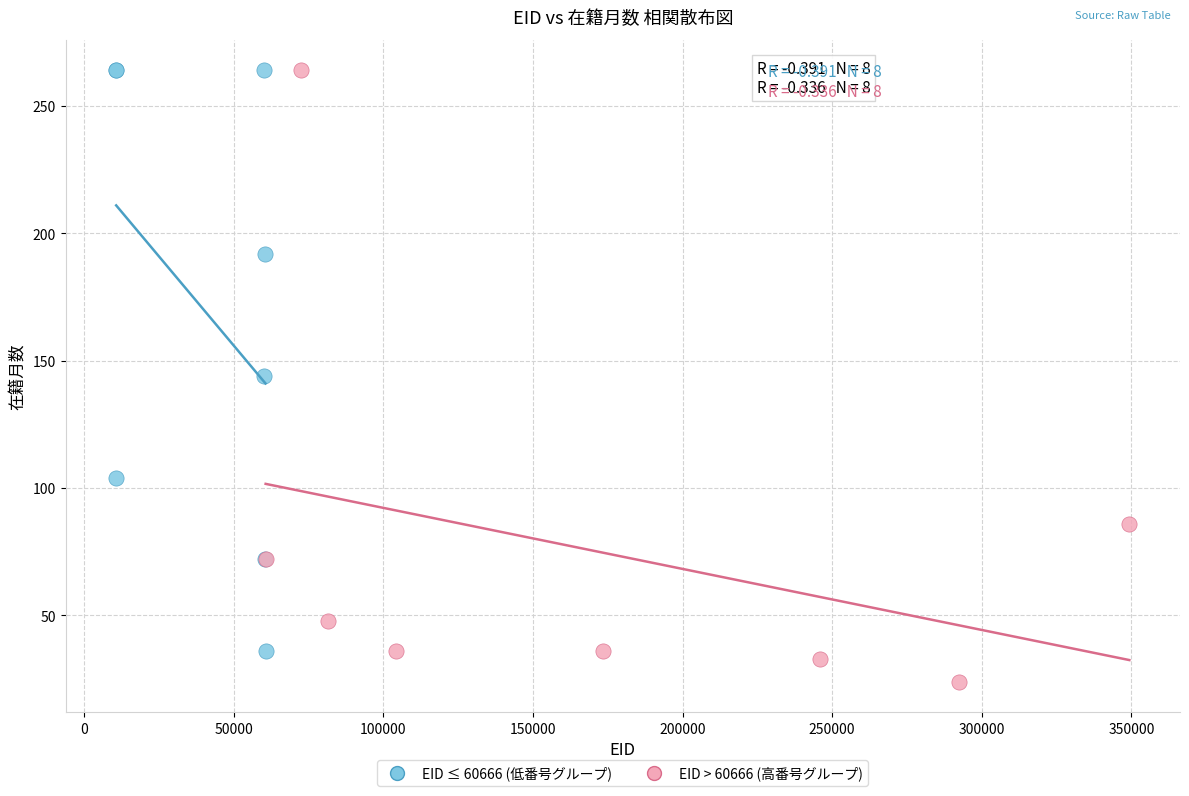

Which series has the widest spread of Y values?

EID > 60666 (高番号グループ)